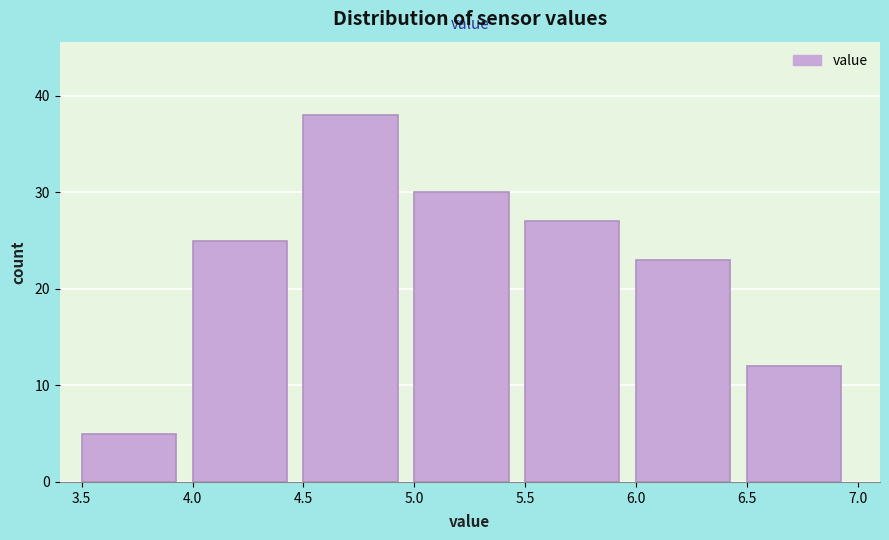

What is the height of the bar covering 5.0 to 5.5 on the x-axis? The values are not printed on the chart, so give them approximately, as read against the axis.

30